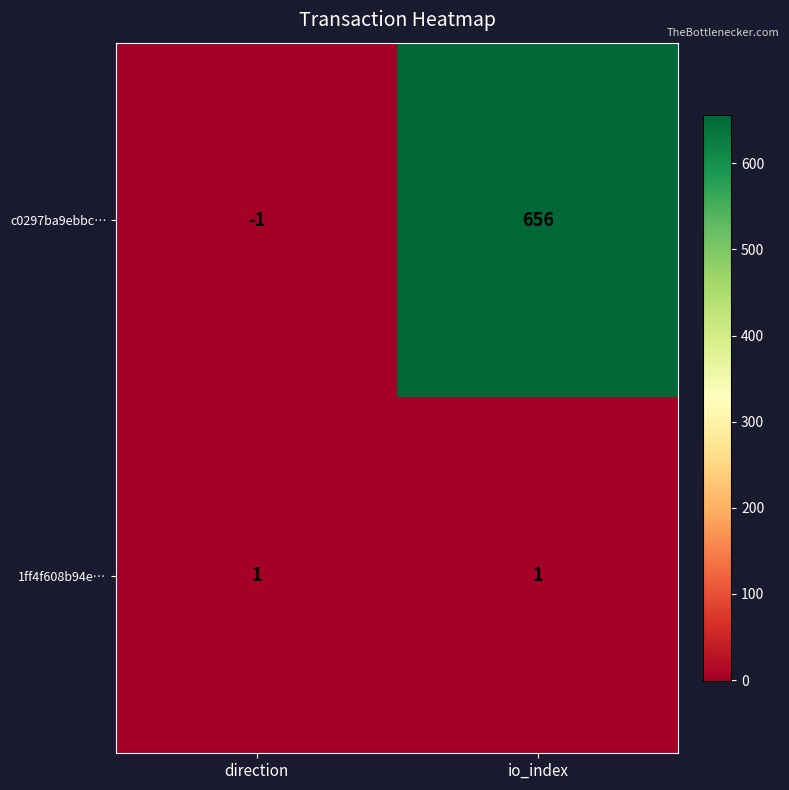

At which label does c0297ba9ebbc… reach its peak?

io_index